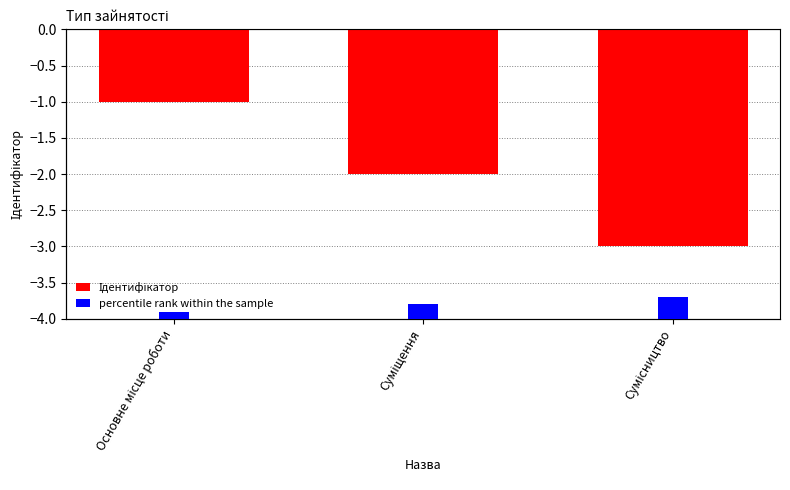

Which category has the lowest value in the Ідентифікатор series?

Сумісництво